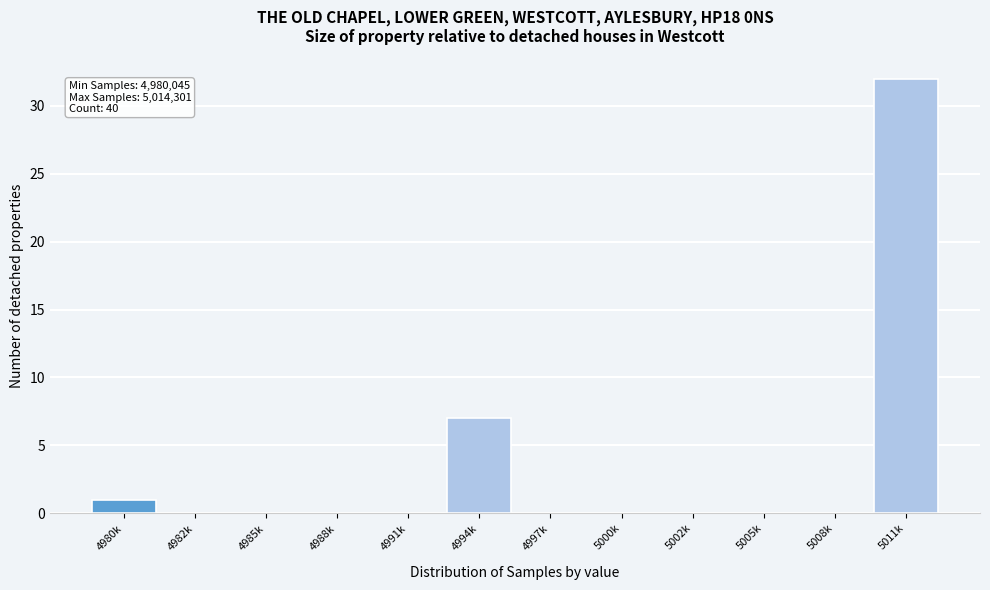

Reading right to left, what are all the values shown in this chart?

5011k=32	5008k=0	5005k=0	5002k=0	5000k=0	4997k=0	4994k=7	4991k=0	4988k=0	4985k=0	4982k=0	4980k=1